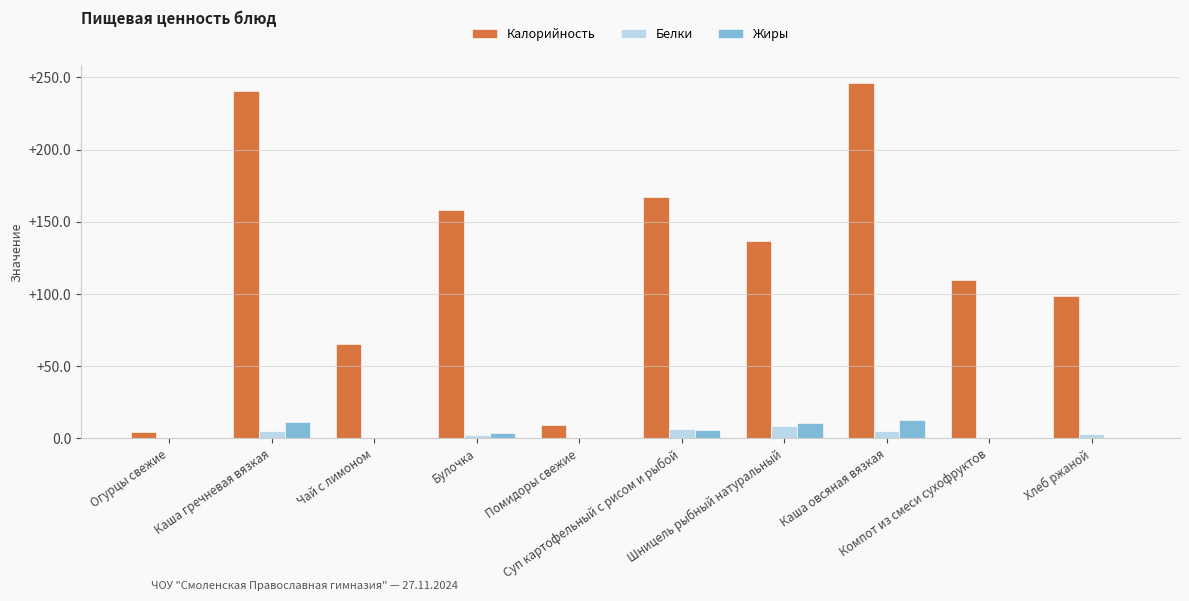

What is the sum of all Белки values?

33.3